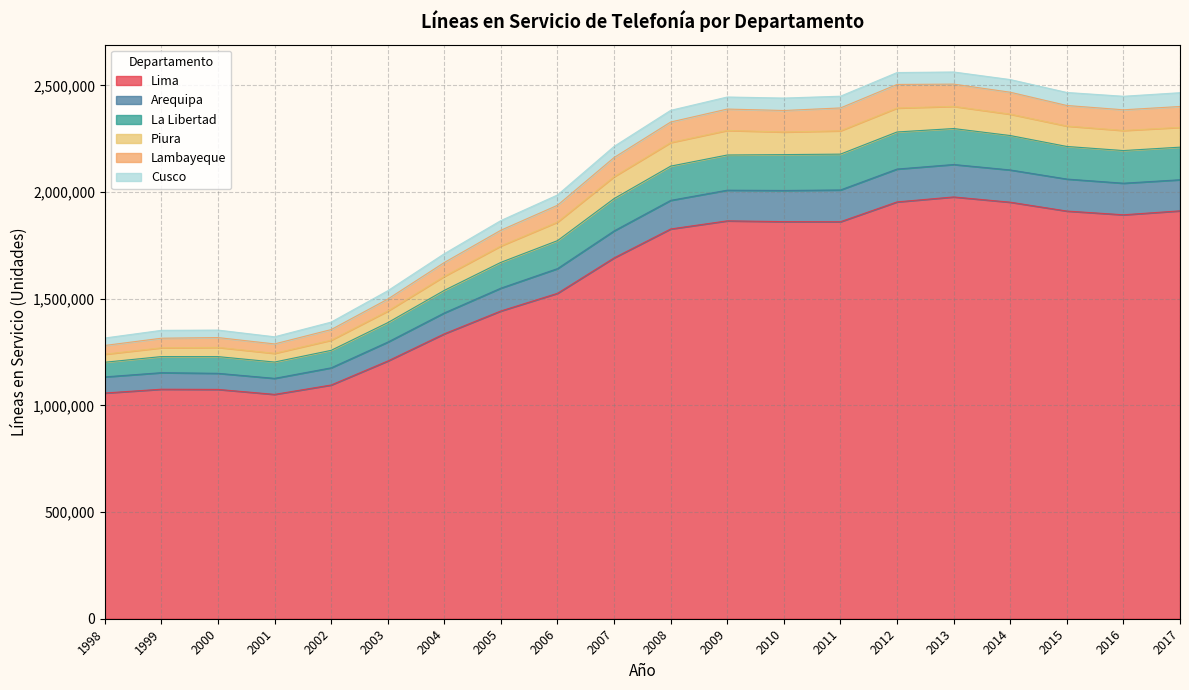

Does the chart display data point markers on the line(s)?

No